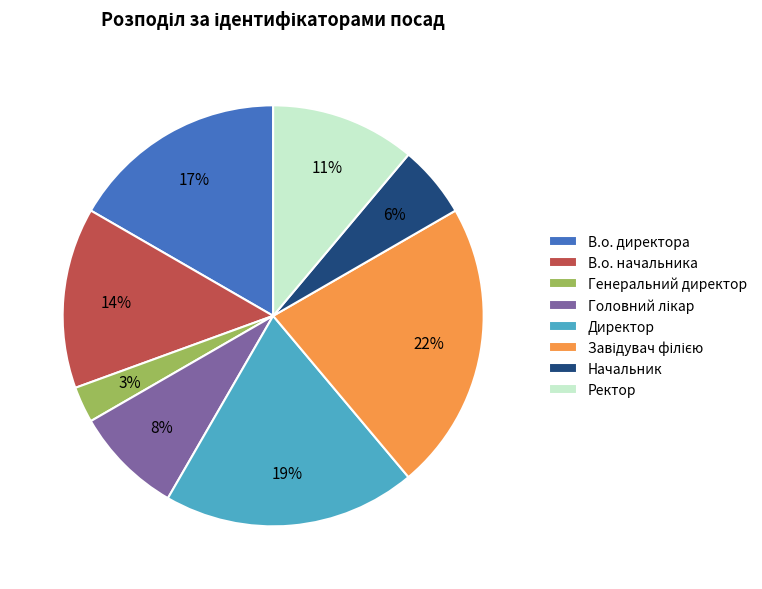

What percentage is the Директор slice, to the nearest percent?

19%